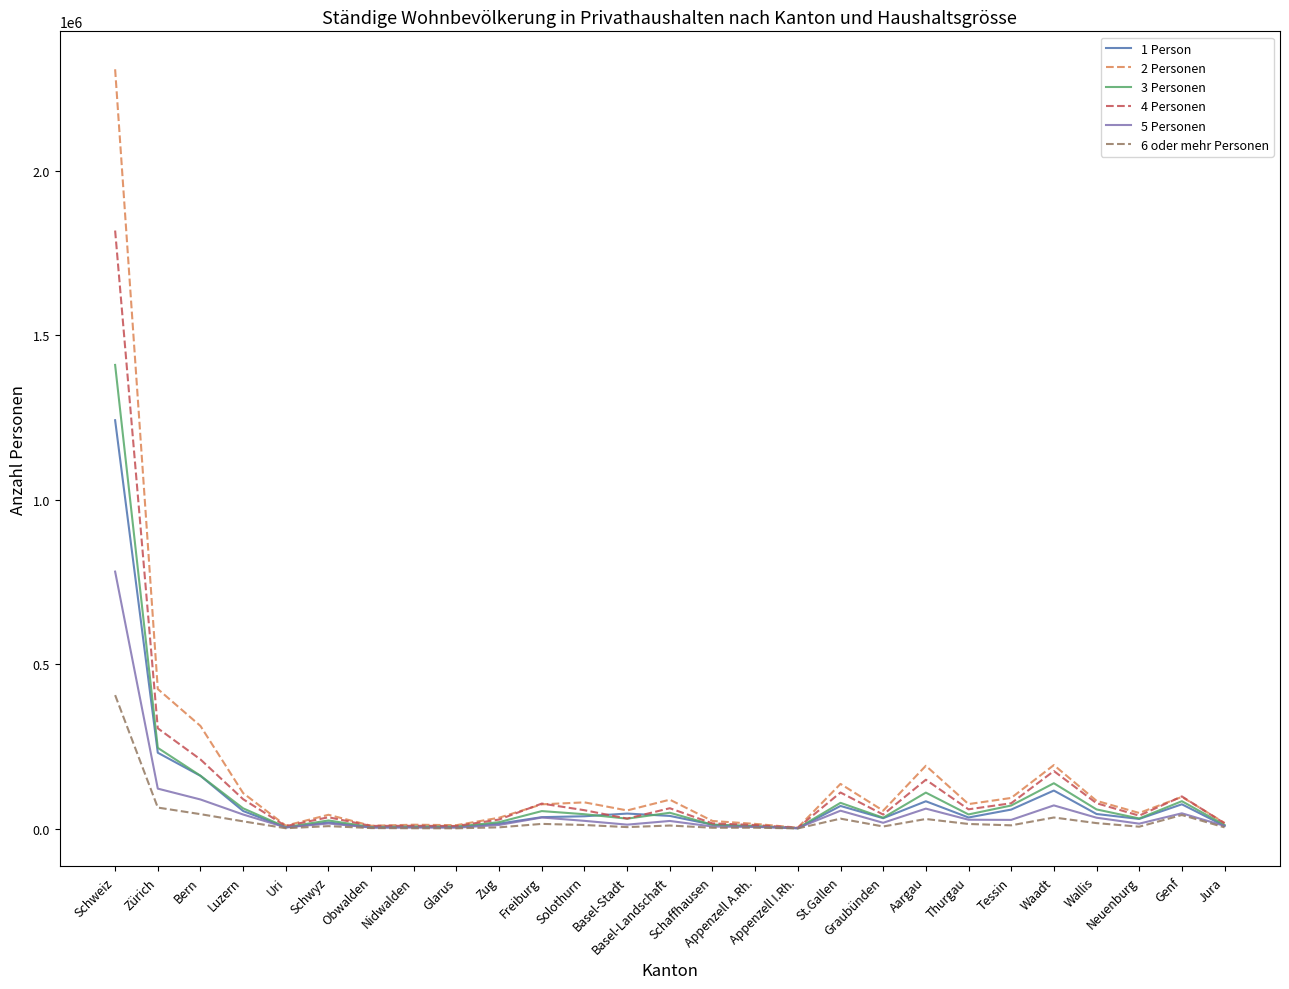

Is this an area chart (filled region under the line)?

No